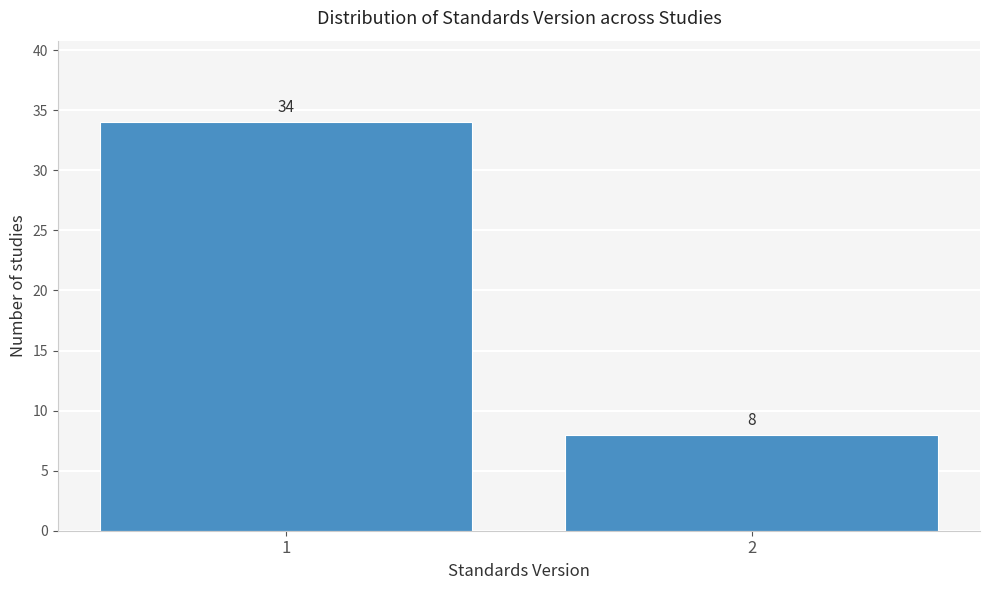

Reading left to right, list all the values displayed in this chart.

1=34	2=8